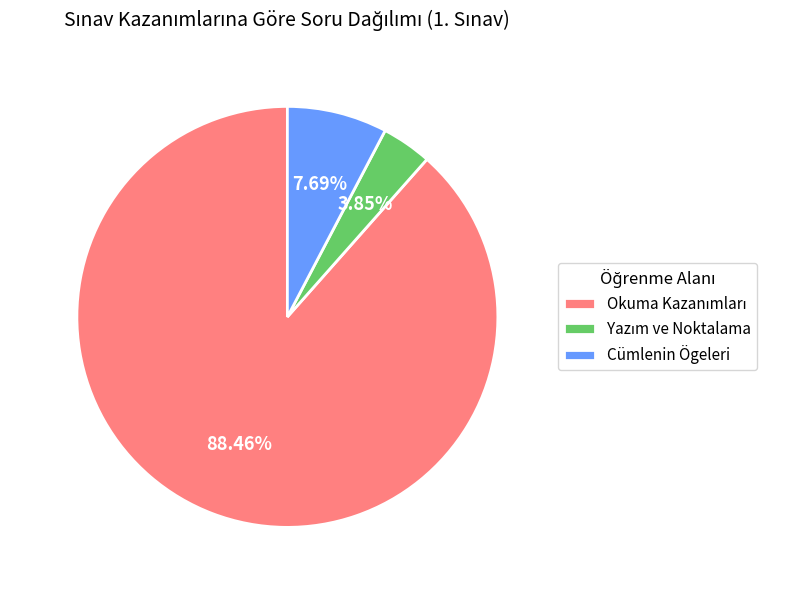

Does Cümlenin Ögeleri account for over 50% of the chart?

No